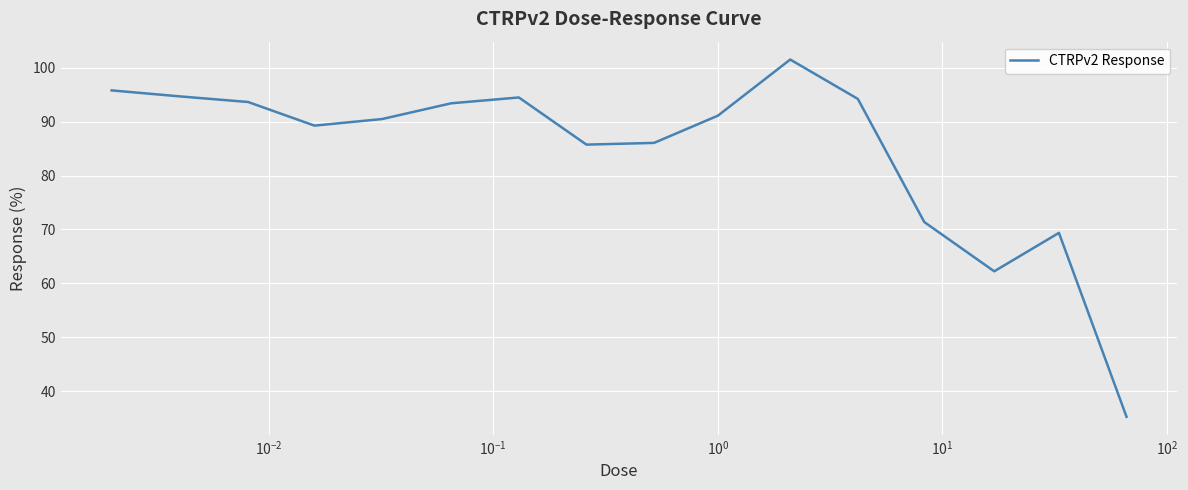

What is the difference between the maximum and minimum values?

66.2